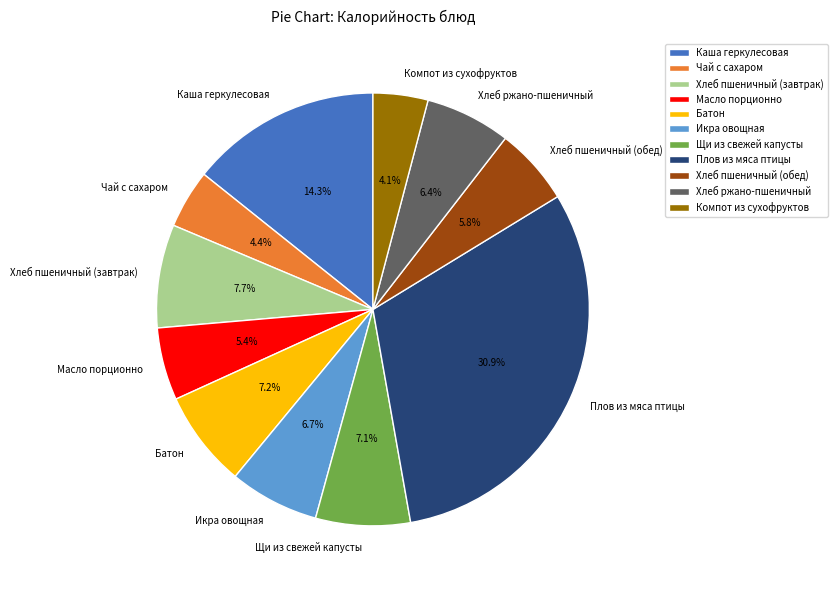

How many segments does this pie chart have?

11